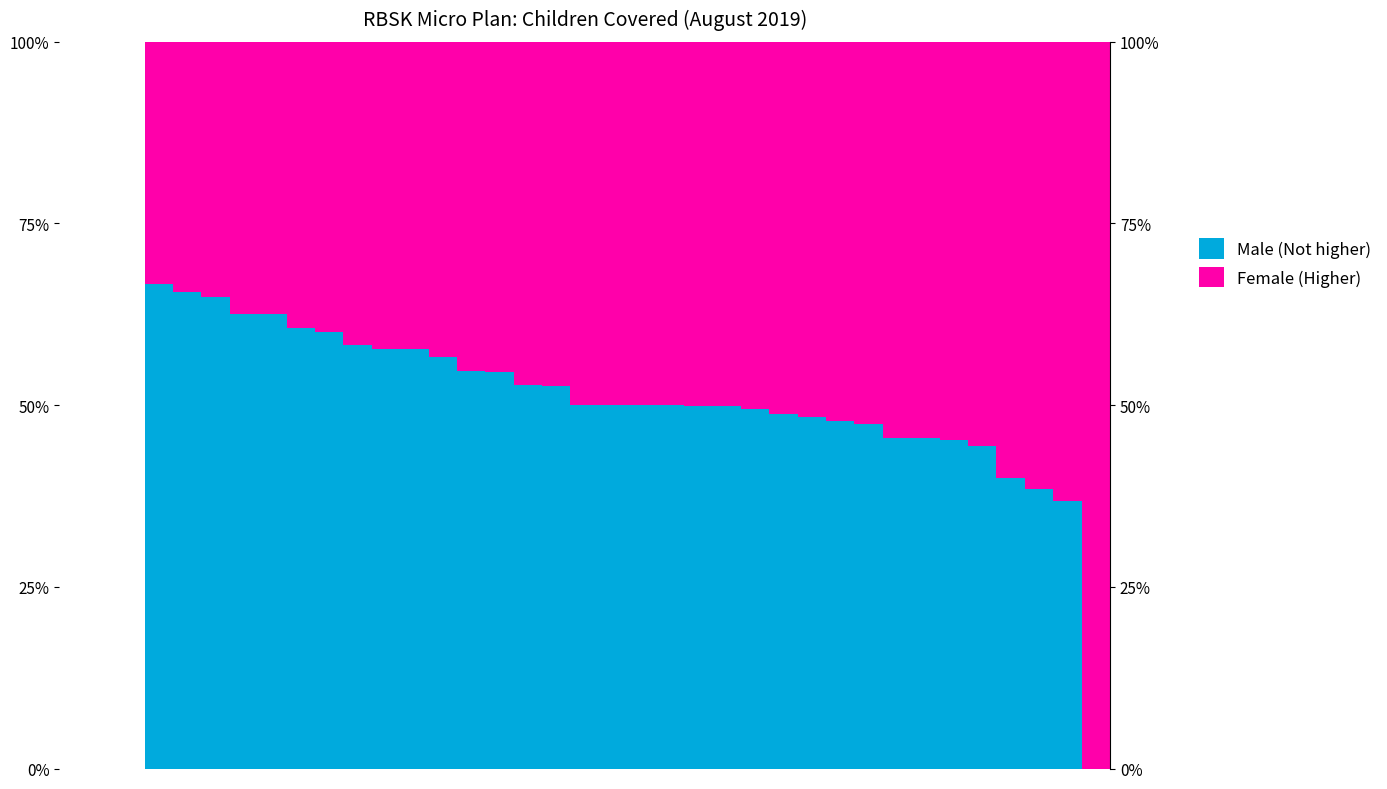

Is the value of Female (Higher) at 24 greater than the value of Male (Not higher) at 14?

No